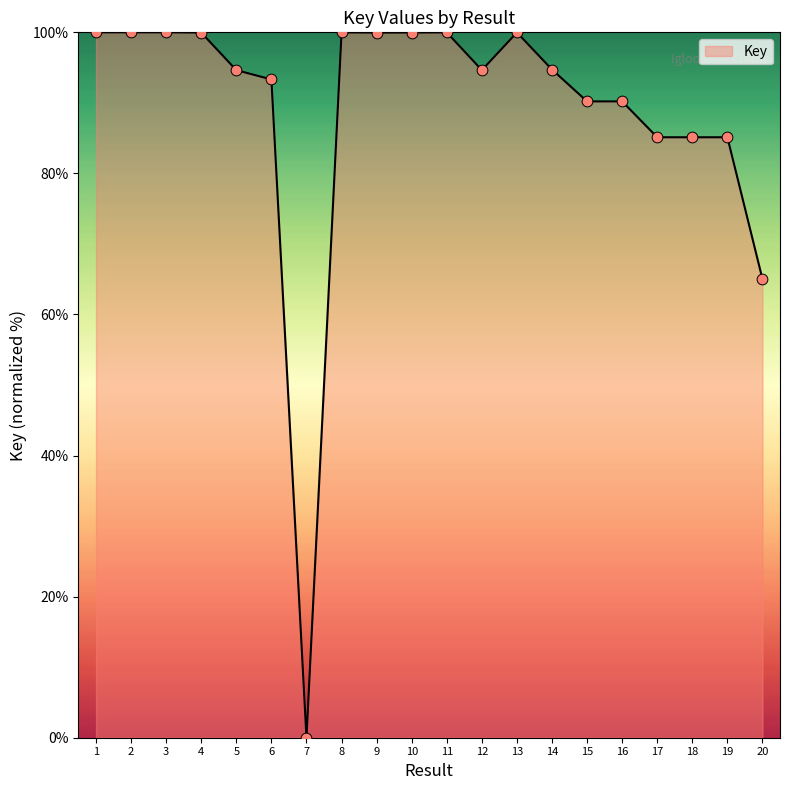

What is the change in value from 2 to 12?

-5.4